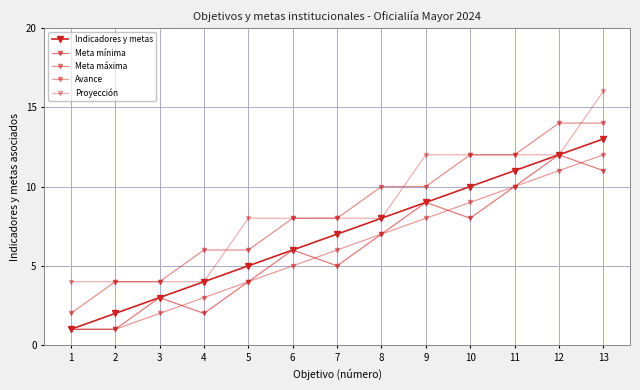

True or false: Proyección has a value of 4 at 1.

True